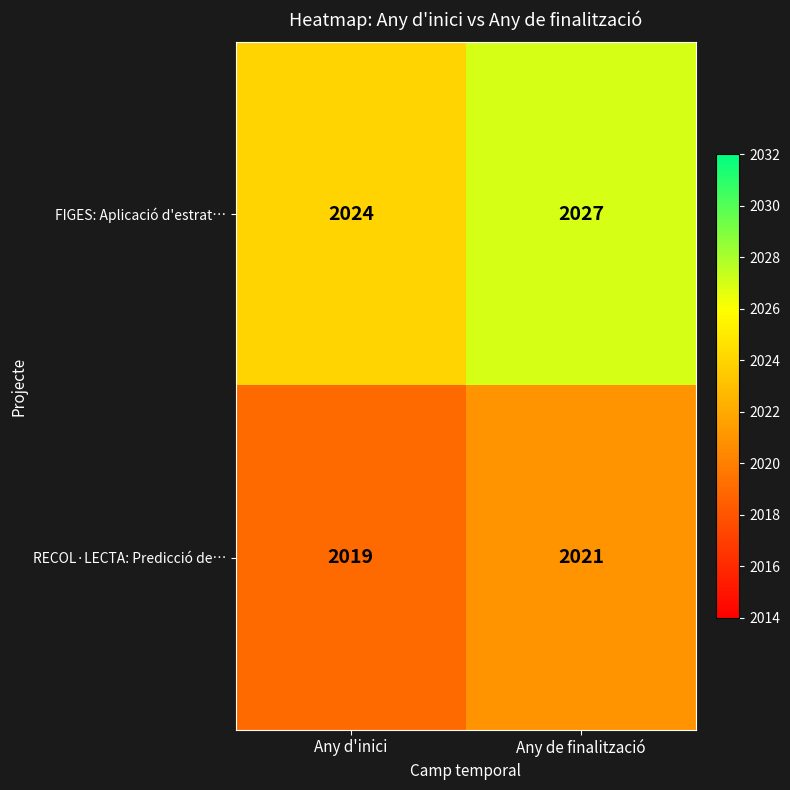

Reading left to right, list all the values displayed in this chart.

FIGES: Aplicació d'estrat…: Any d'inici=2024	Any de finalització=2027
RECOL·LECTA: Predicció de…: Any d'inici=2019	Any de finalització=2021